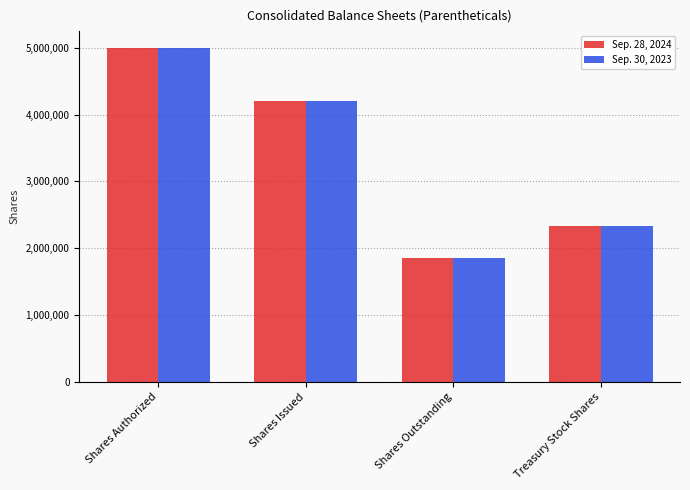

At how many categories does at least one series exceed 4806892?

1